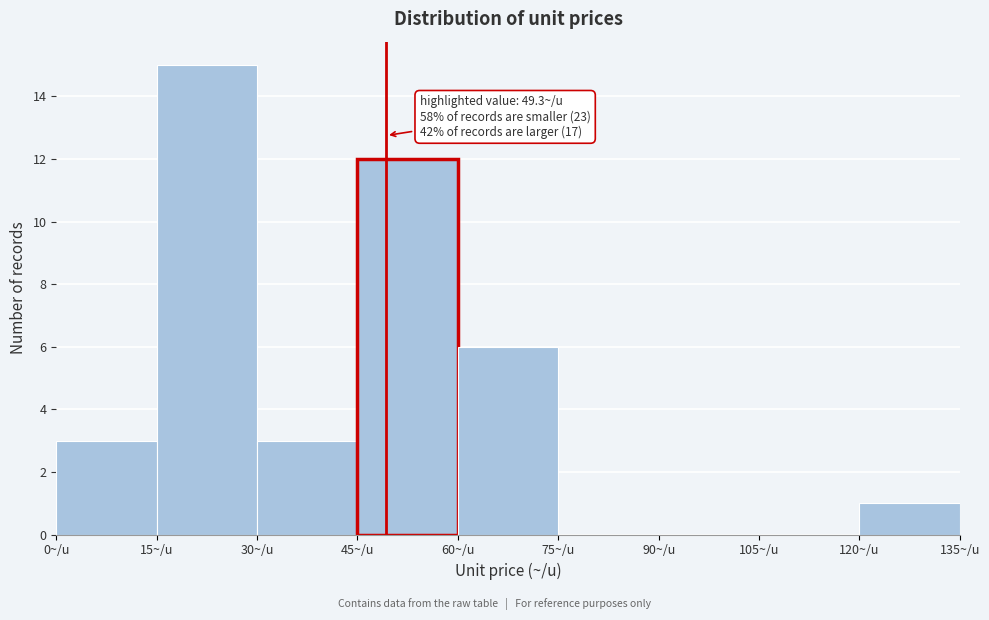

Which range on the x-axis has the tallest bar?

15 to 30